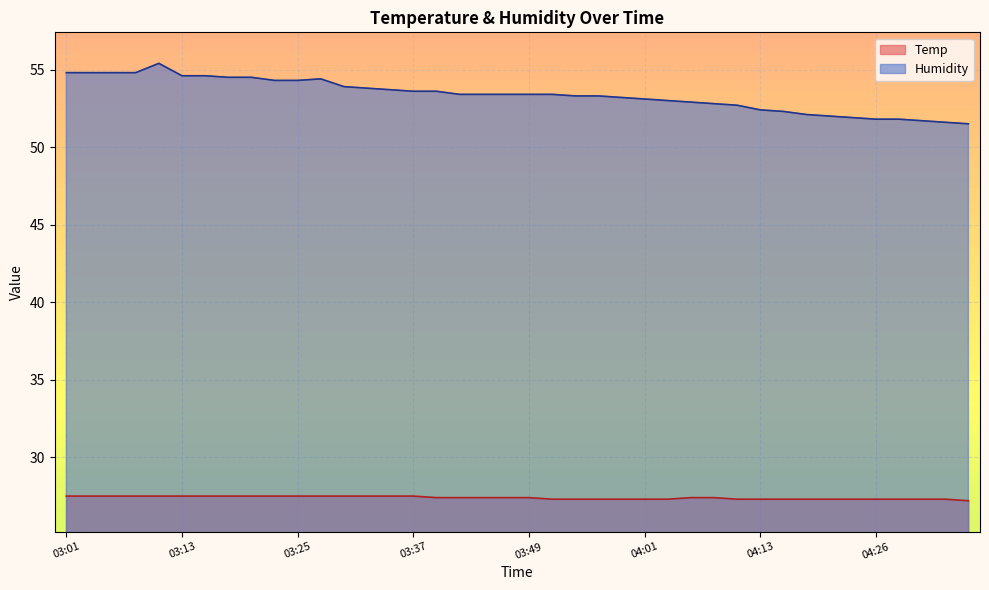

What is the greatest value displayed?

55.4